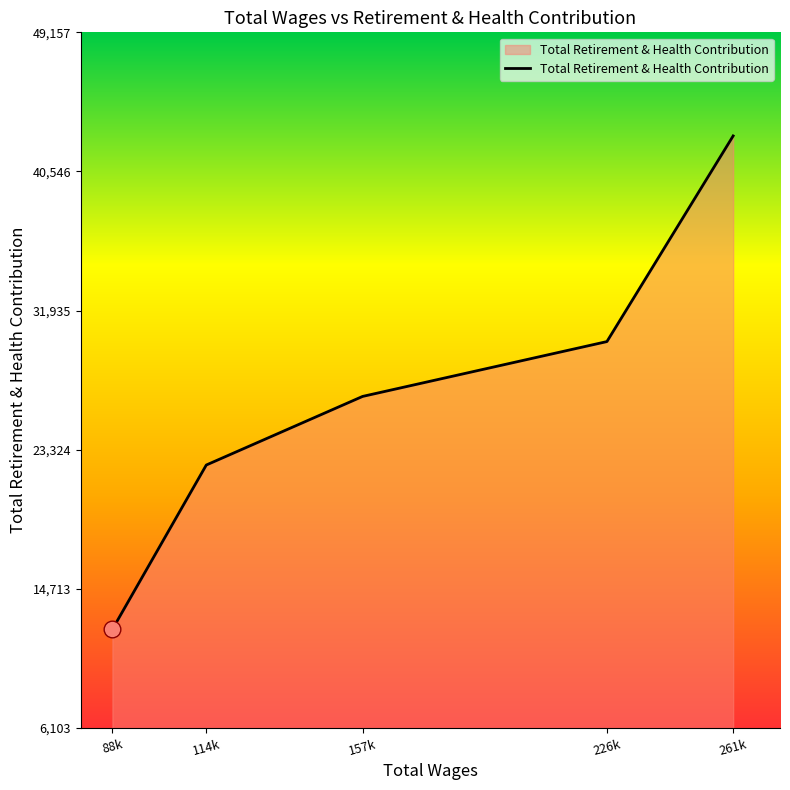

Reading right to left, what are all the values shown in this chart?

42746	30017	26623	22377	12206